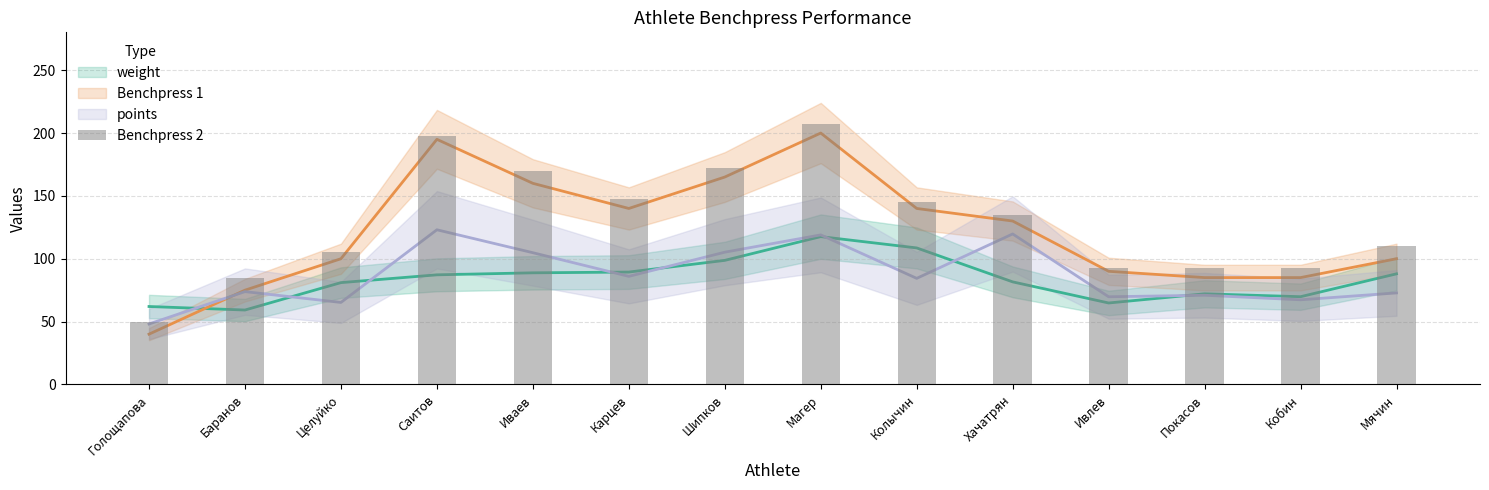

Which category has the highest value across all series?

Магер